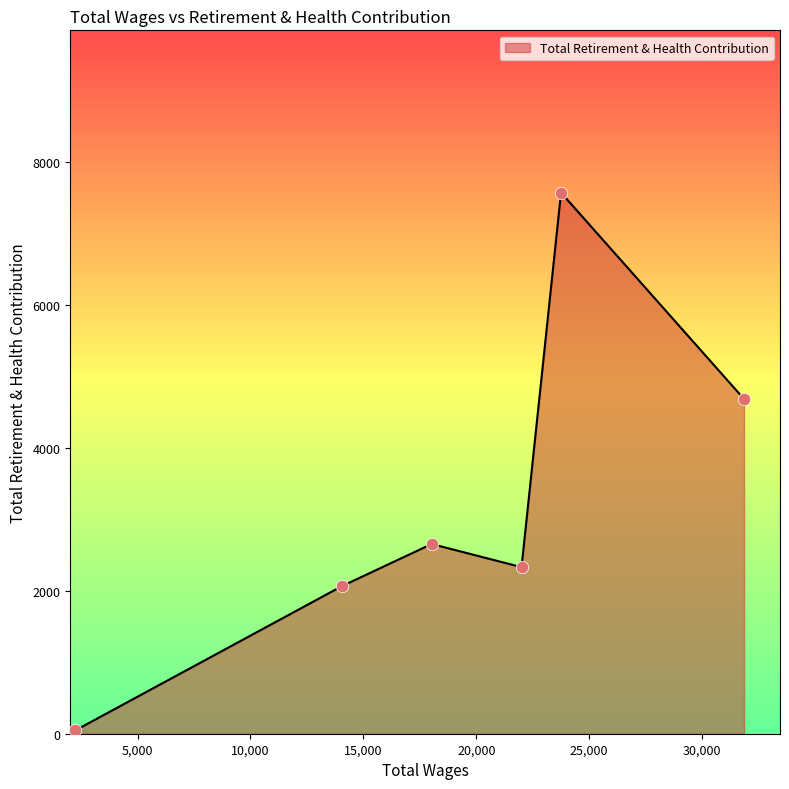

What is the greatest value displayed?

7575